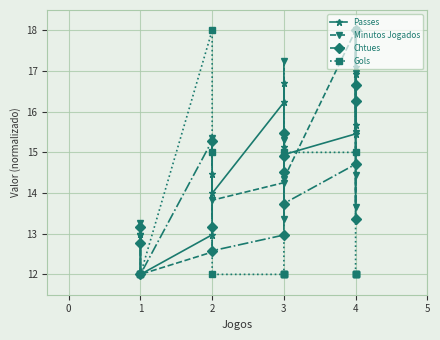

What is the highest value of the Gols series?

18.0